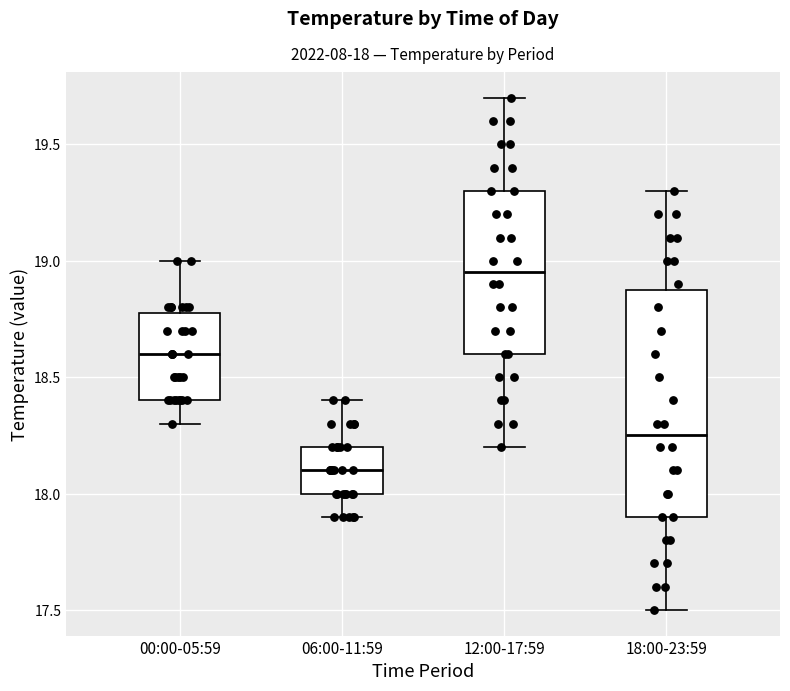

Reading left to right, transcribe this box plot: for each box, give where its median line is, the range the box spans, and where its two whiskers end, as read against the y-axis. The values are not printed on the chart, so give them approximately, as read against the axis.

00:00-05:59: median 18.60, box 18.40 to 18.80, whiskers 18.30 to 19.00
06:00-11:59: median 18.10, box 18.00 to 18.20, whiskers 17.90 to 18.40
12:00-17:59: median 18.95, box 18.60 to 19.30, whiskers 18.20 to 19.70
18:00-23:59: median 18.25, box 17.90 to 18.90, whiskers 17.50 to 19.30